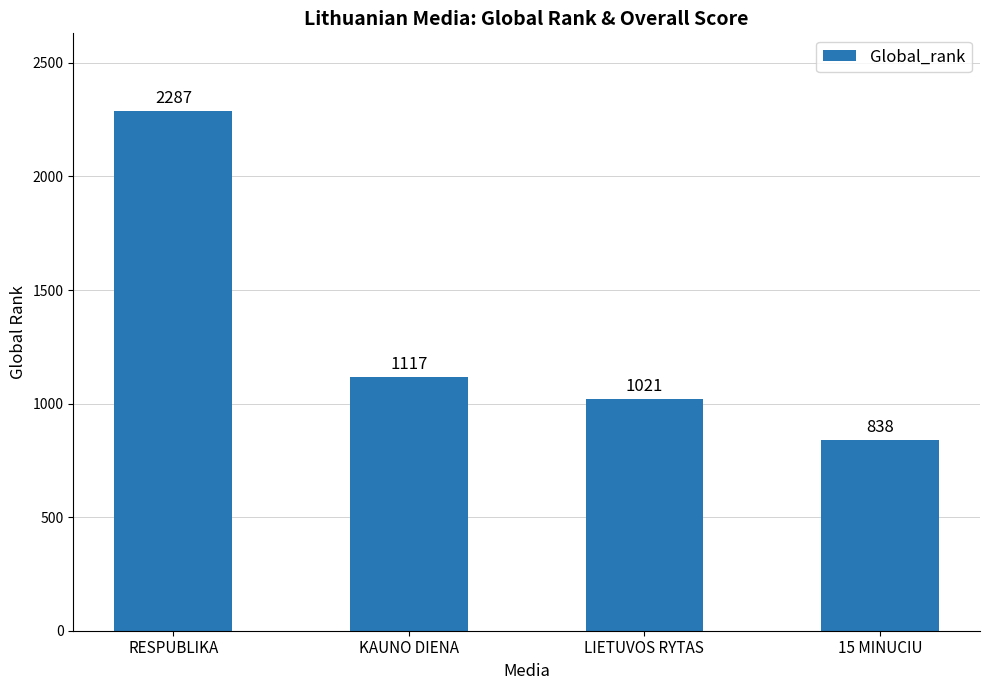

Rank the categories by value from highest to lowest.

RESPUBLIKA, KAUNO DIENA, LIETUVOS RYTAS, 15 MINUCIU